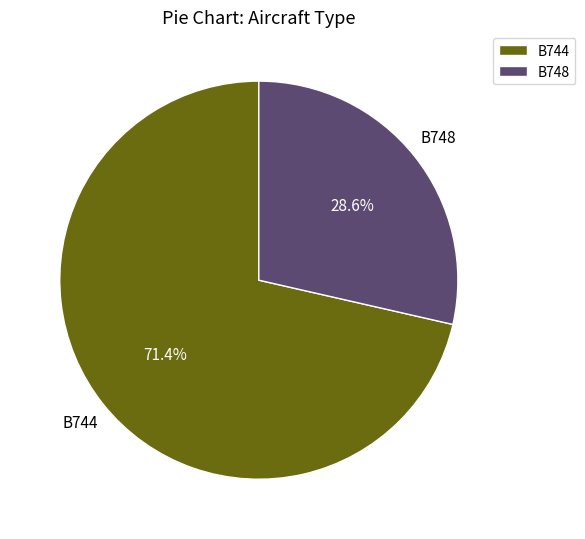

How many slices are in this pie chart?

2